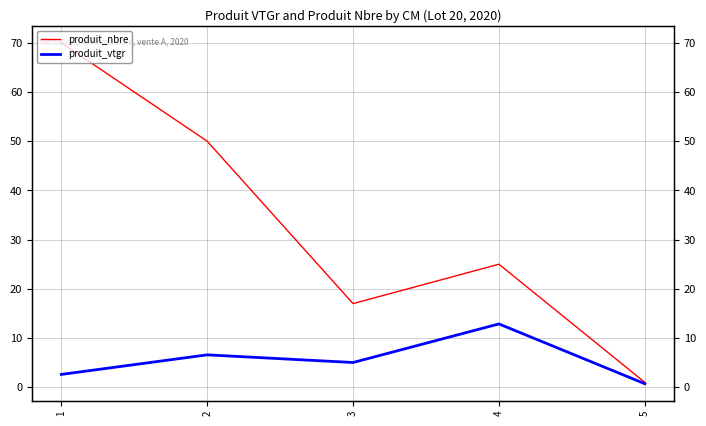

The produit_nbre series shows 50.0 at 2. True or false?

True